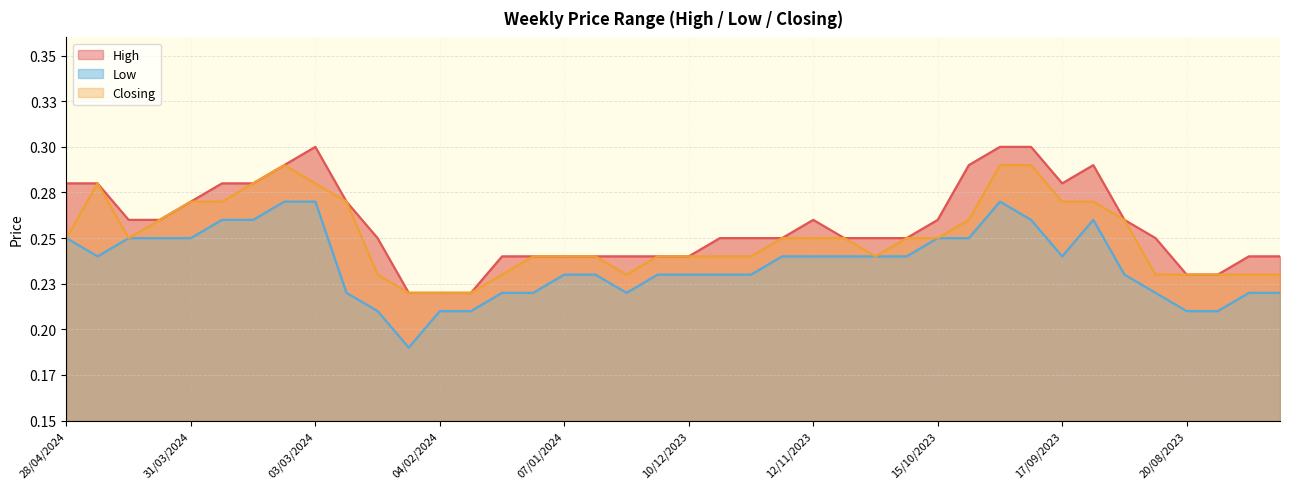

How many series are shown in this chart?

3